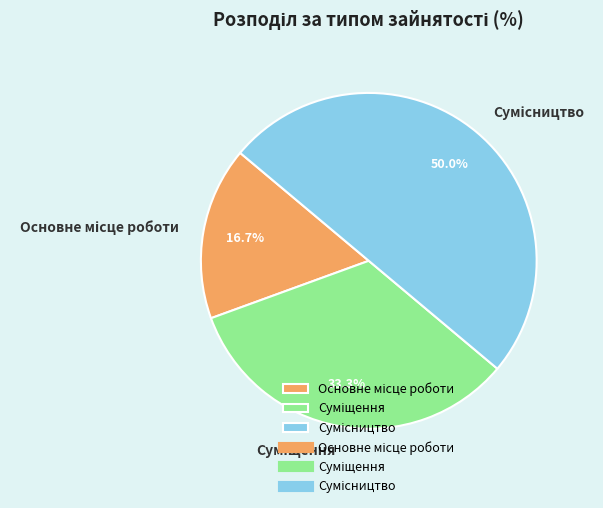

True or false: Основне місце роботи accounts for 31% of the total.

False